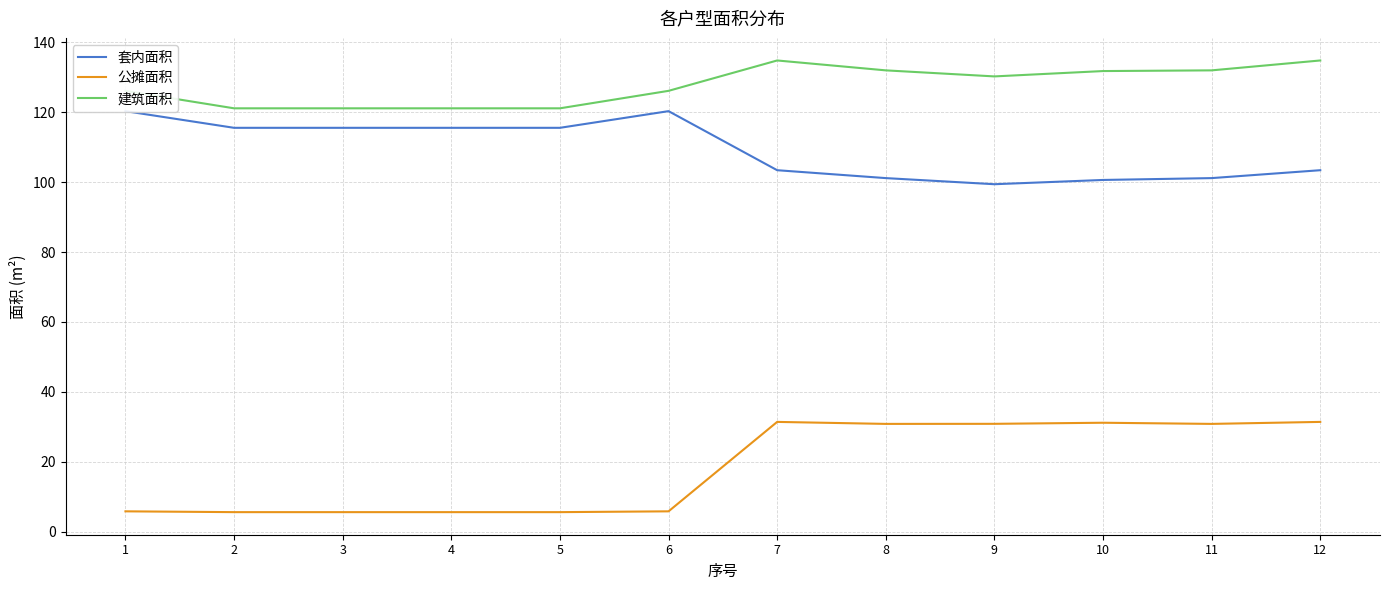

Is the value of 建筑面积 at 3 greater than the value of 公摊面积 at 9?

Yes